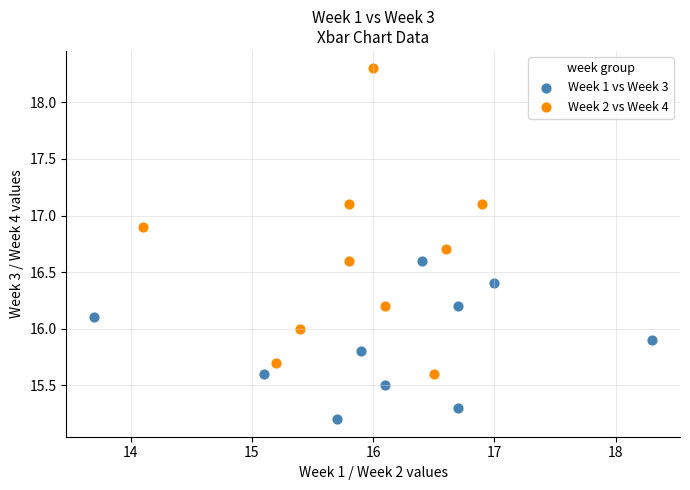

Which series has the widest spread of Y values?

Week 2 vs Week 4